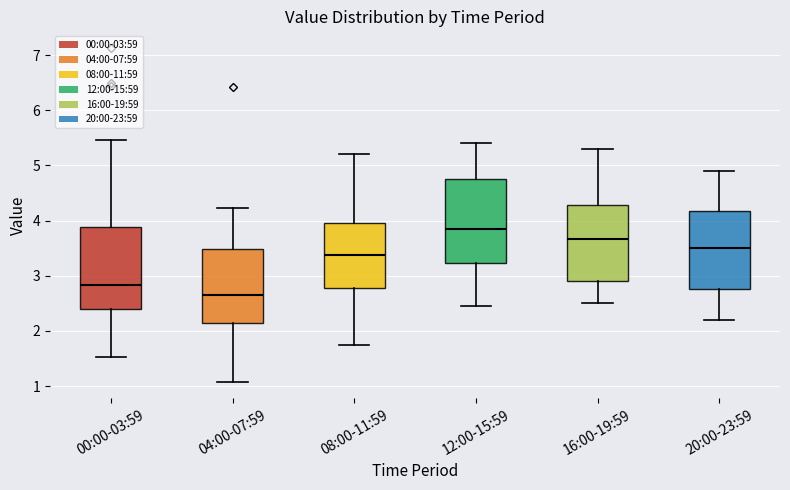

Where is the upper edge of the box for 08:00-11:59 on the y-axis? The values are not printed on the chart, so give them approximately, as read against the axis.

4.0